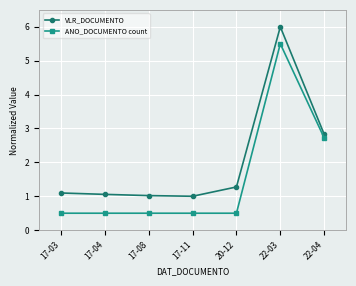

What is the label of the 5th point from the left?

20-12